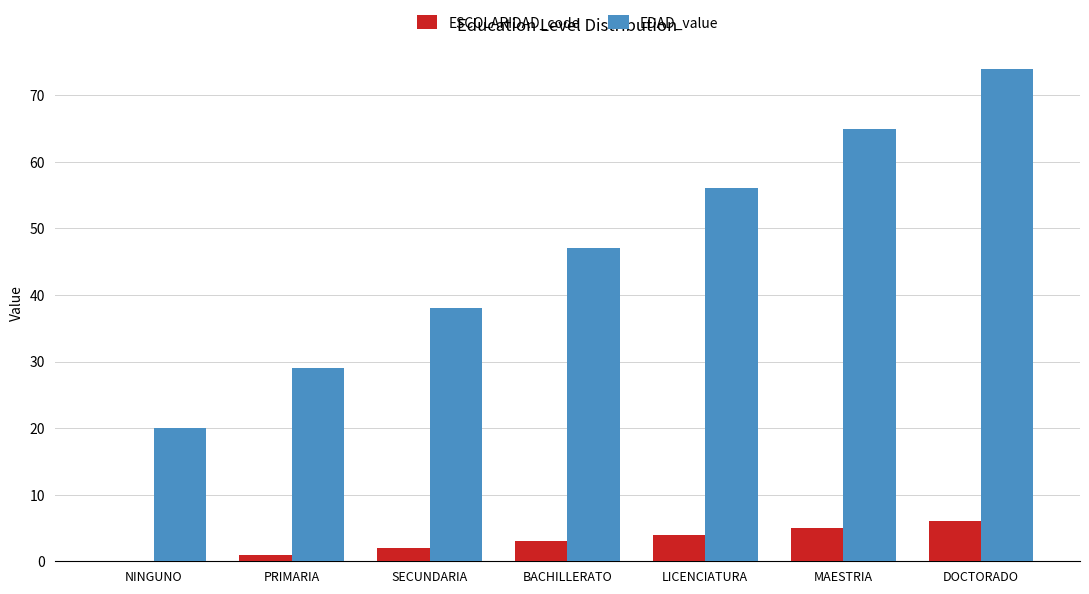

True or false: EDAD_value has a value of 47 at BACHILLERATO.

True